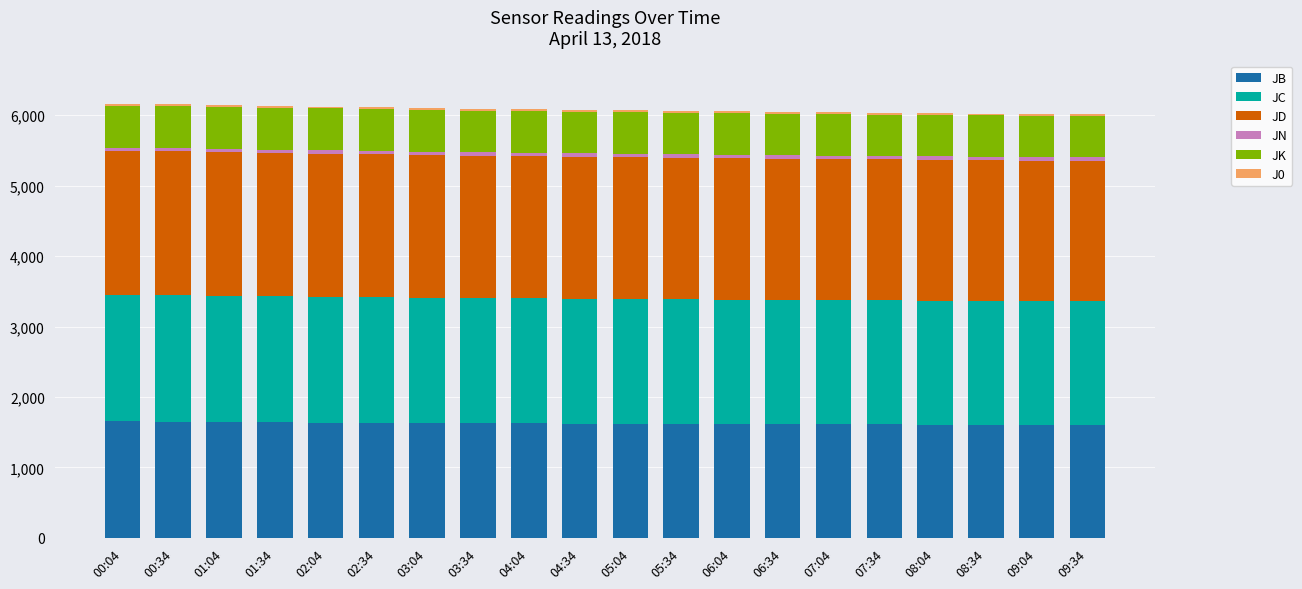

Are the bars horizontal?

No